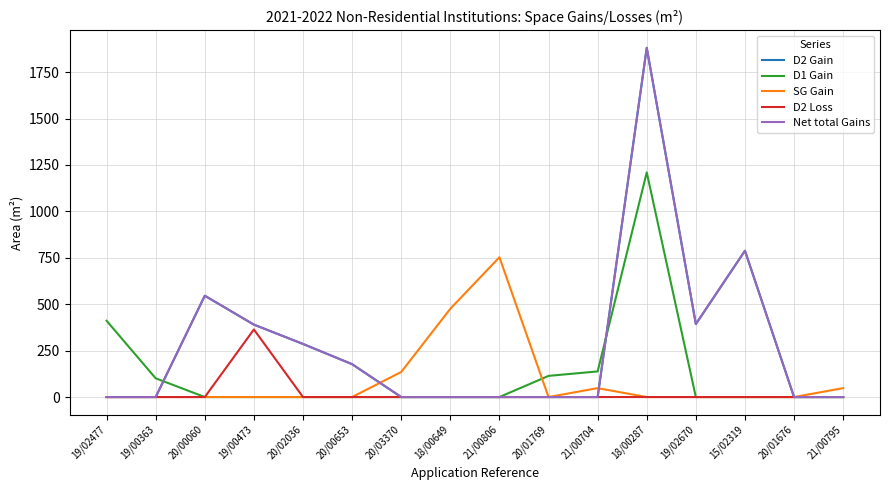

Does the chart display data point markers on the line(s)?

No